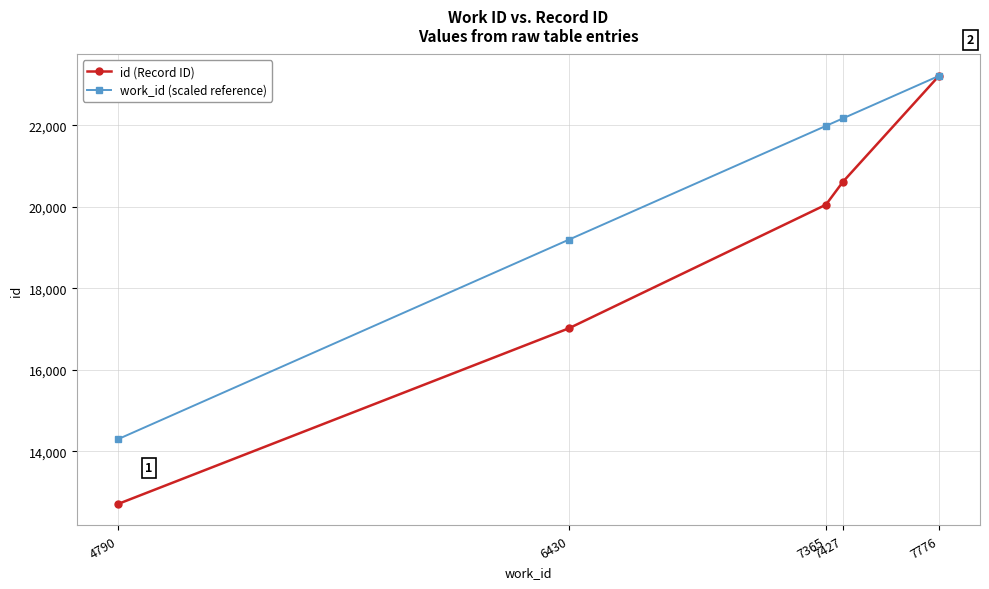

At which category does the chart reach its peak across all series?

7776